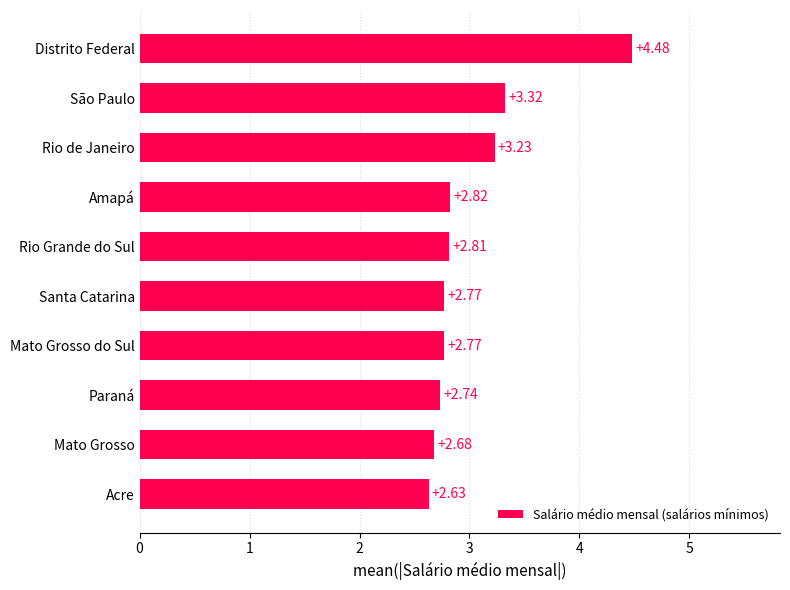

Where is the data nearest to the value 3?

Amapá